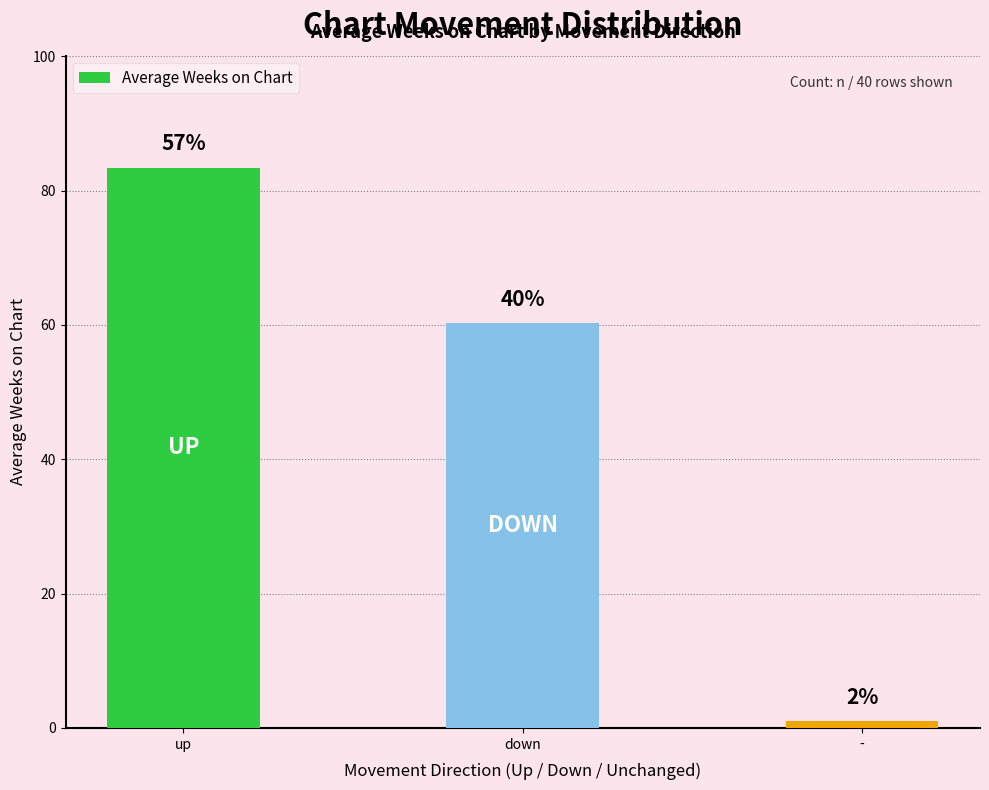

Does the chart contain any negative values?

No